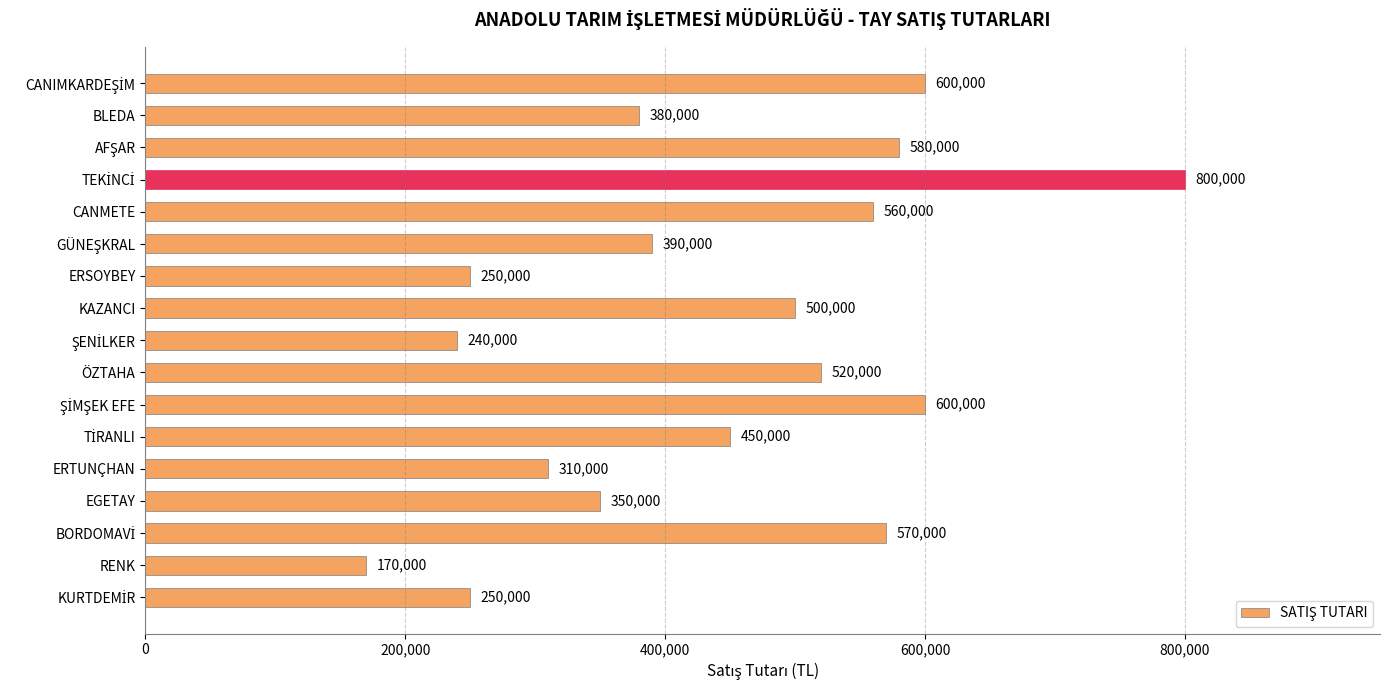

What is the difference between the maximum and minimum values?

630000